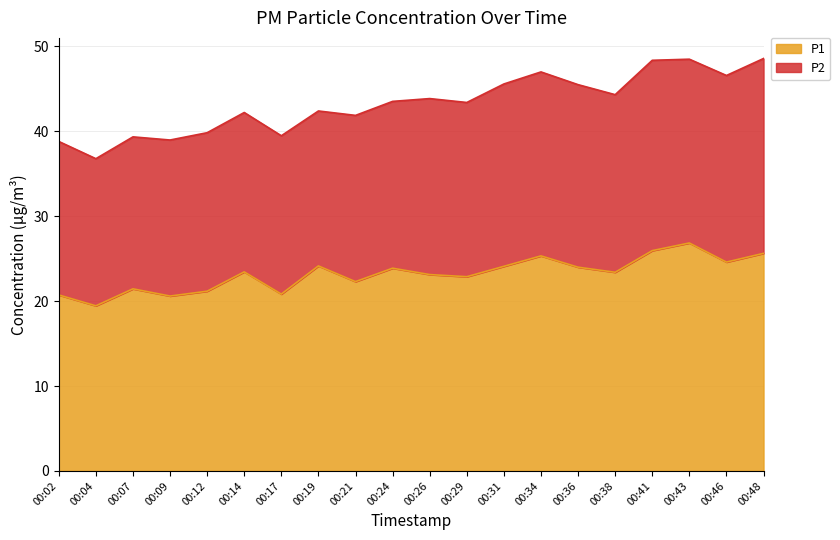

What is the difference between the second highest and second lowest values?

5.3